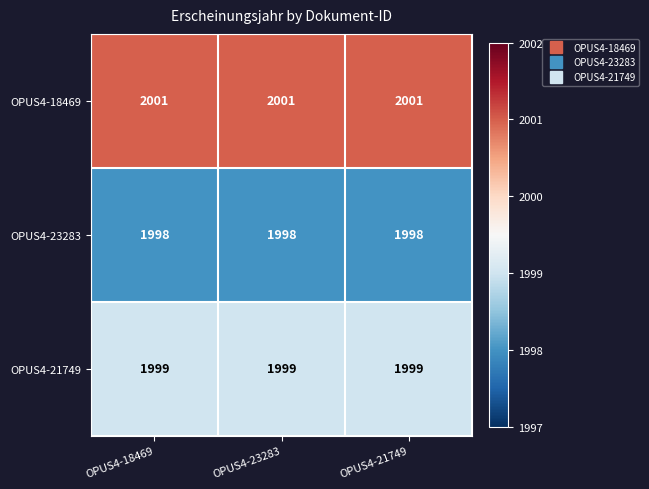

List the series in order of their peak value, highest first.

OPUS4-18469, OPUS4-21749, OPUS4-23283